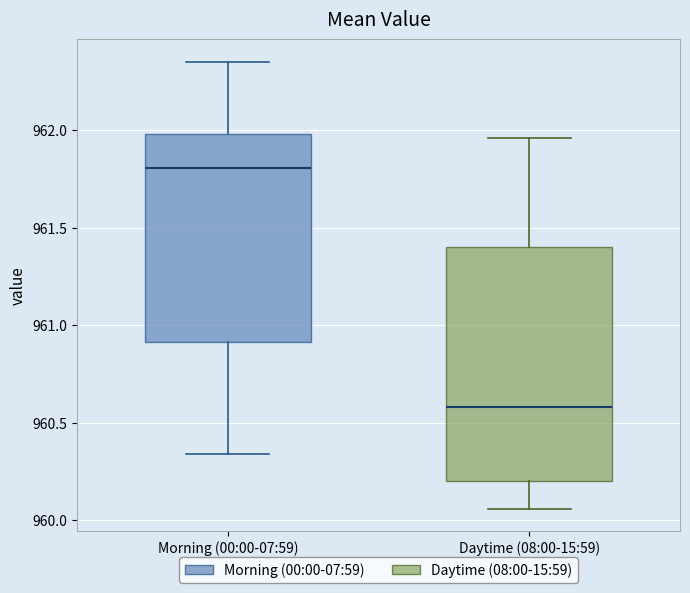

Which box is the tallest, from its lower edge to its upper edge?

Daytime (08:00-15:59)